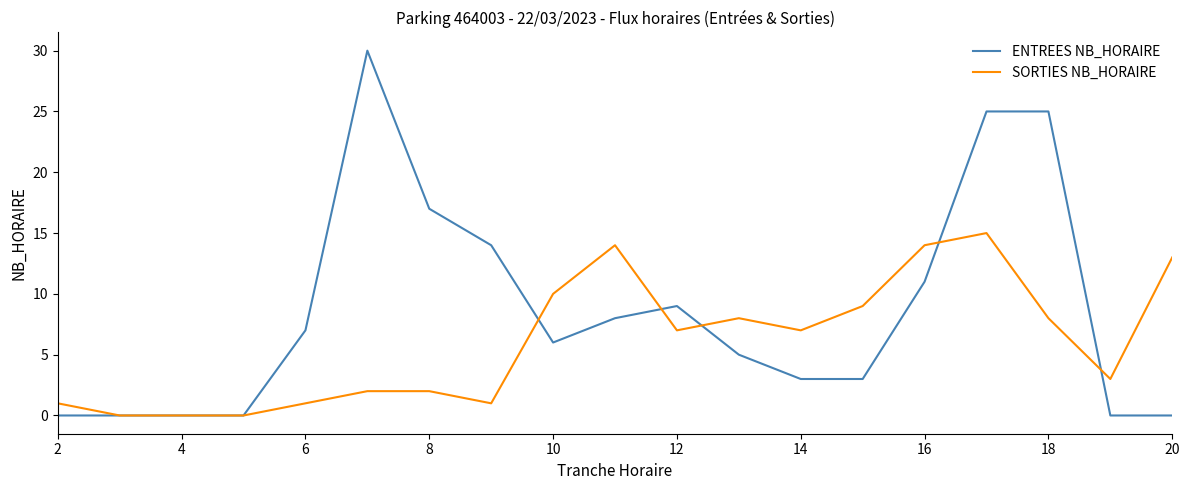

Which series has the widest spread of values?

ENTREES NB_HORAIRE